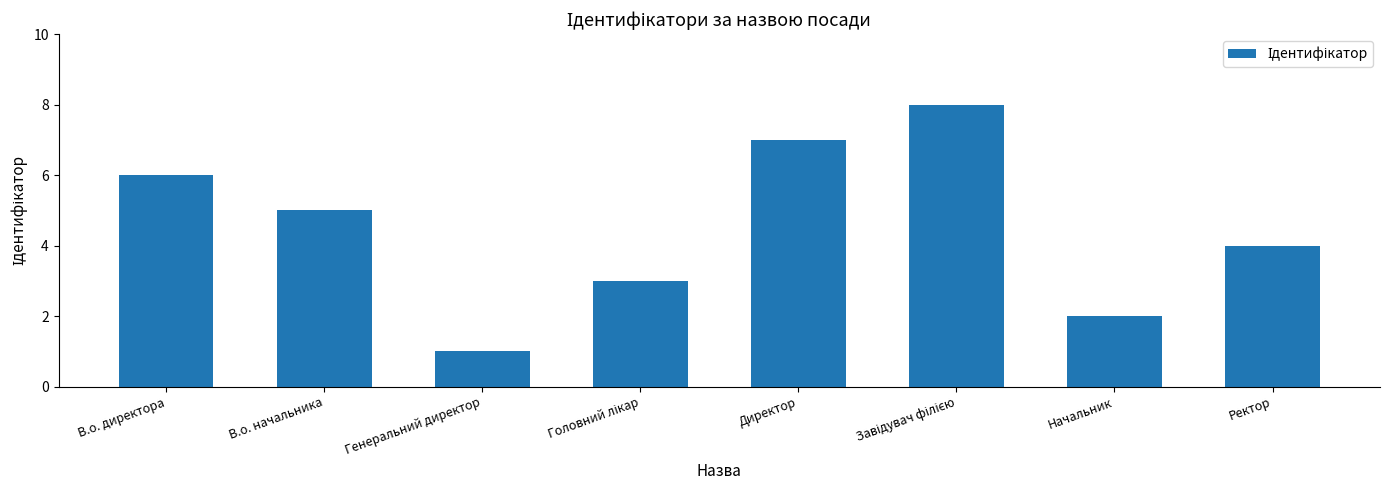

Reading right to left, list all the values displayed in this chart.

4	2	8	7	3	1	5	6